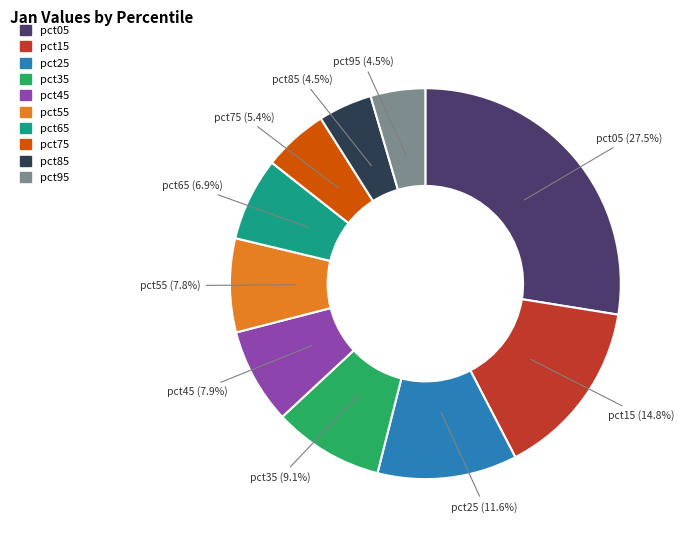

Between pct65 and pct05, which is larger?

pct05